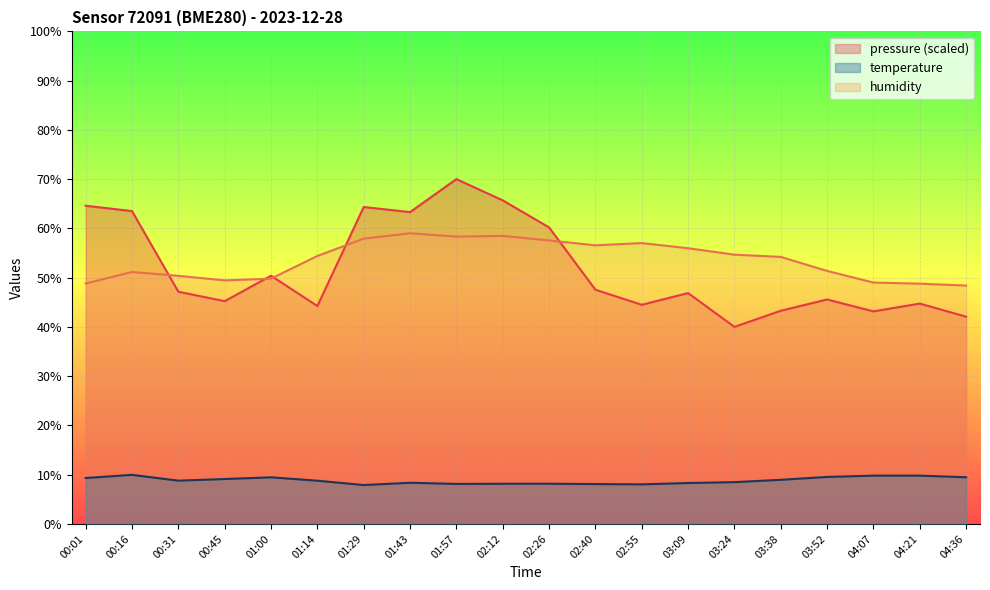

True or false: pressure and temperature intersect in this chart.

False